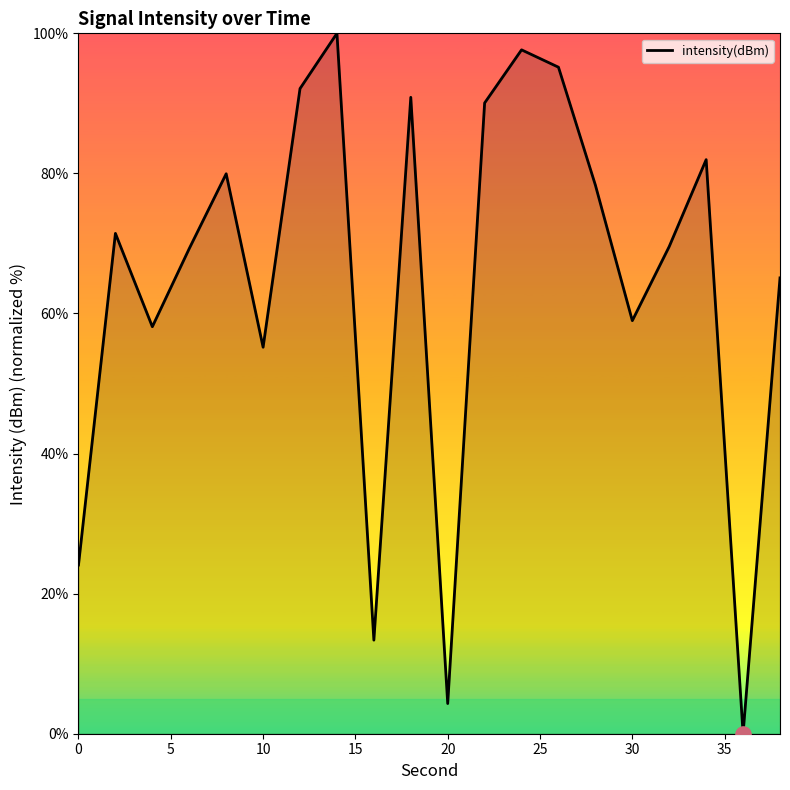

What is the maximum value shown in the chart?

100.0